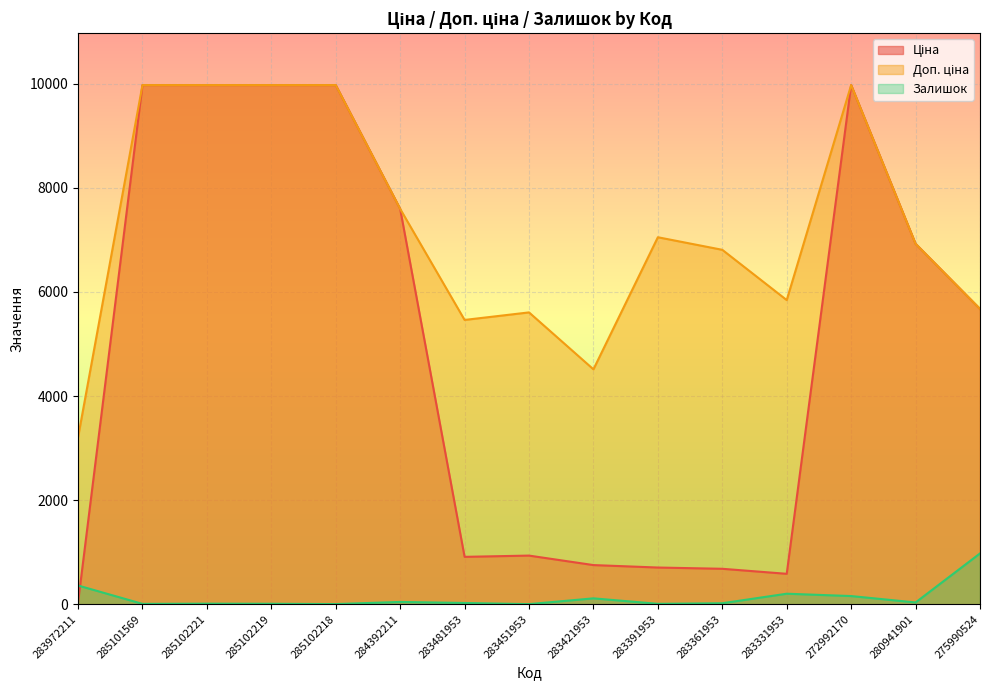

What position from the right is 283361953?

5